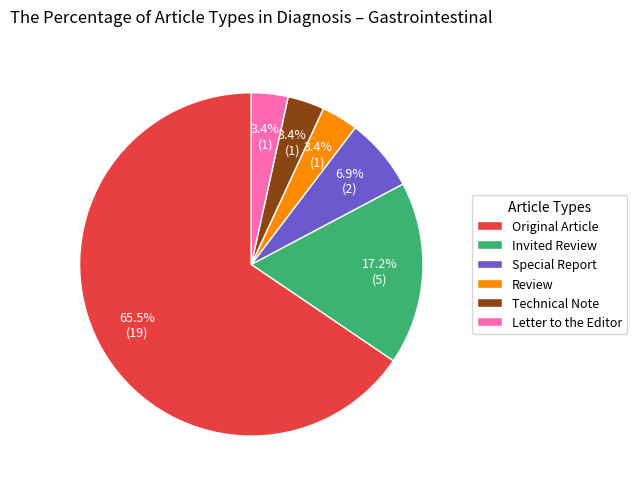

Which category accounts for the majority?

Original Article